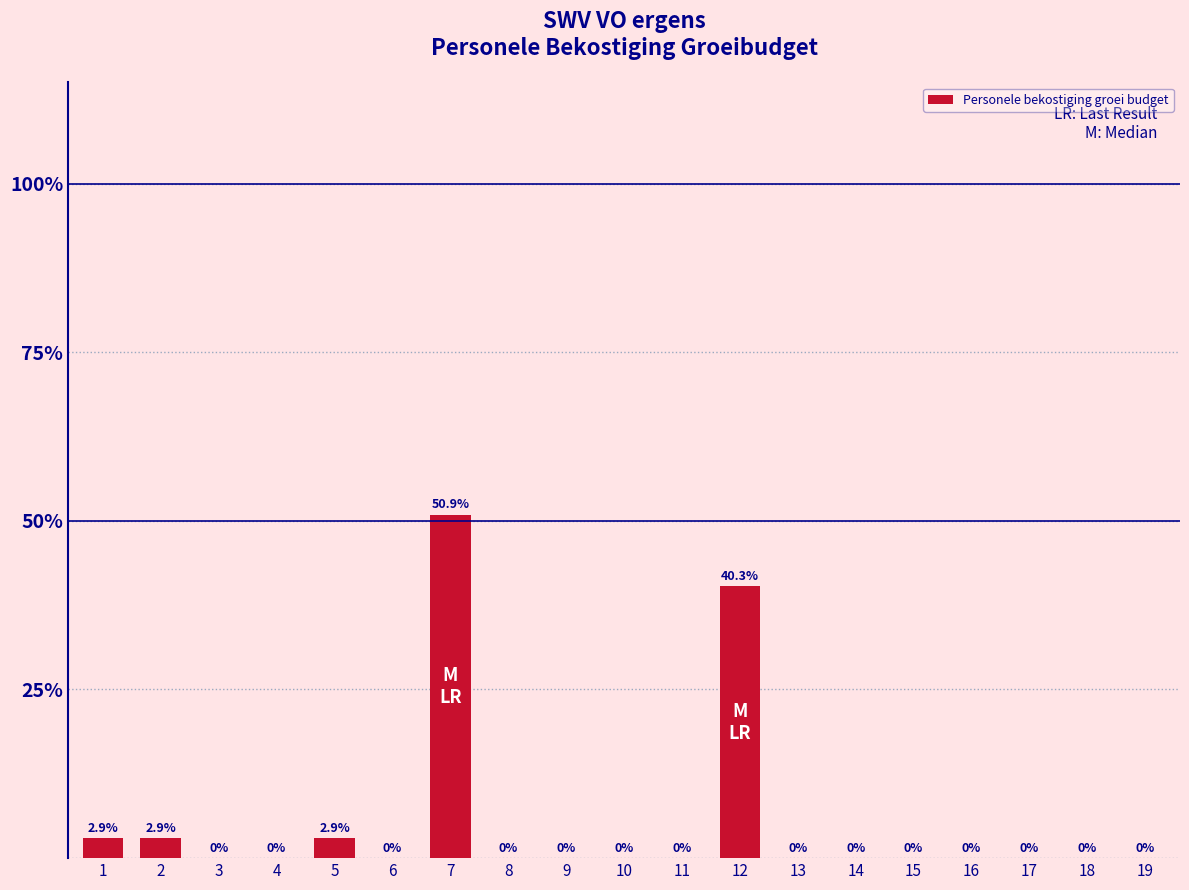

The value at 17 is 0.0. True or false?

True